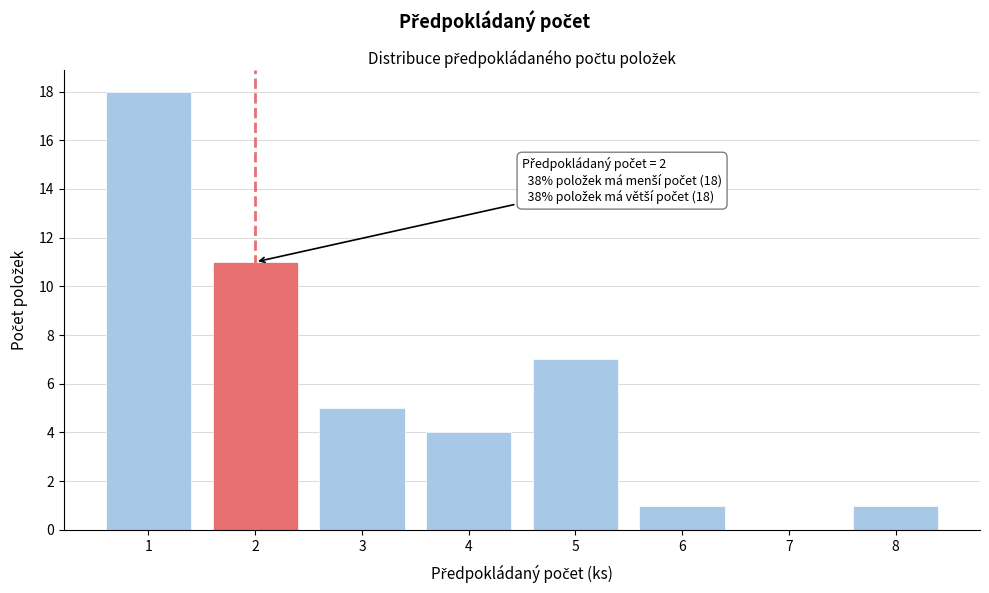

Which range on the x-axis has the tallest bar?

0.5 to 1.5